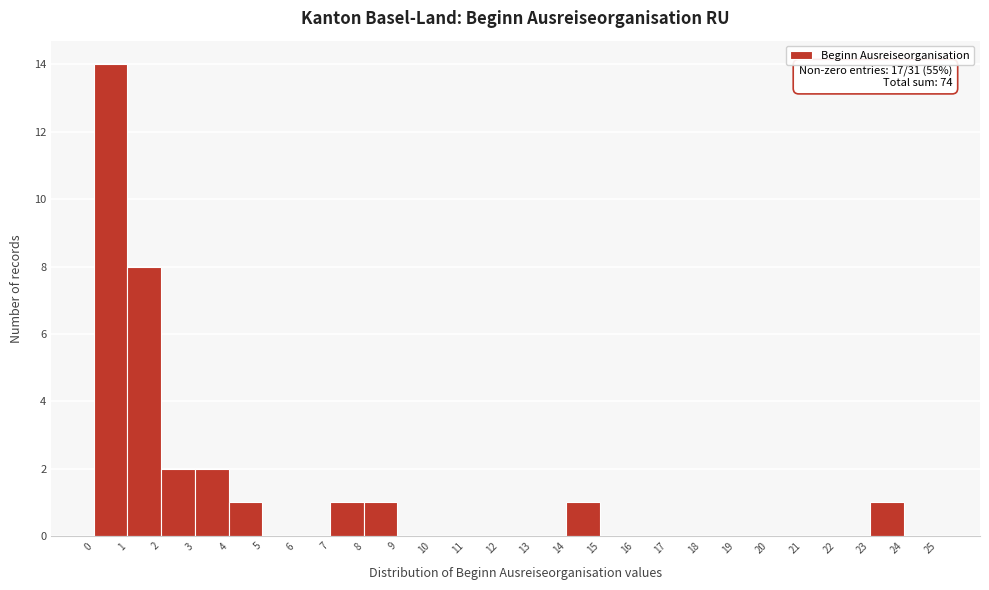

Over which range of the x-axis is the bar tallest?

0 to 1